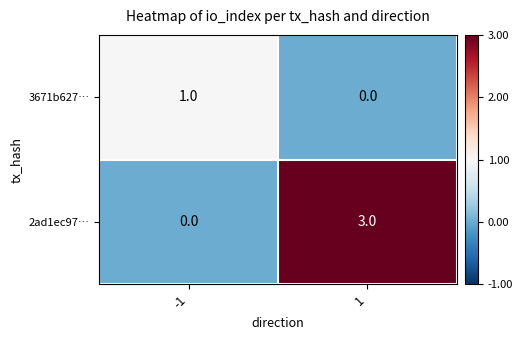

Reading left to right, extract all data points from this chart.

3671b627…: 1	0
2ad1ec97…: 0	3